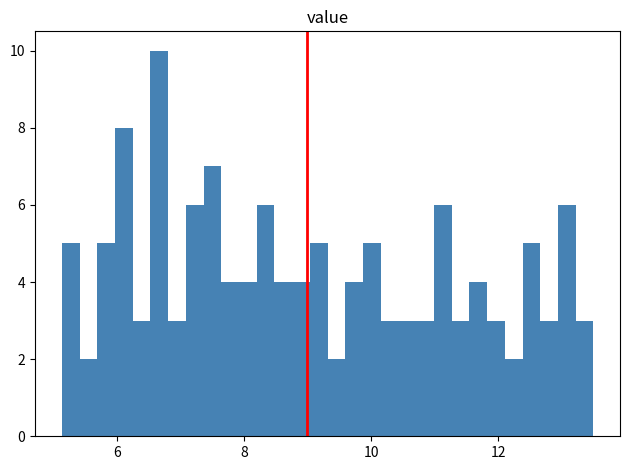

Around what value on the x-axis is the tallest bar? Give the approximate position of its centre, as read against the axis.

6.6